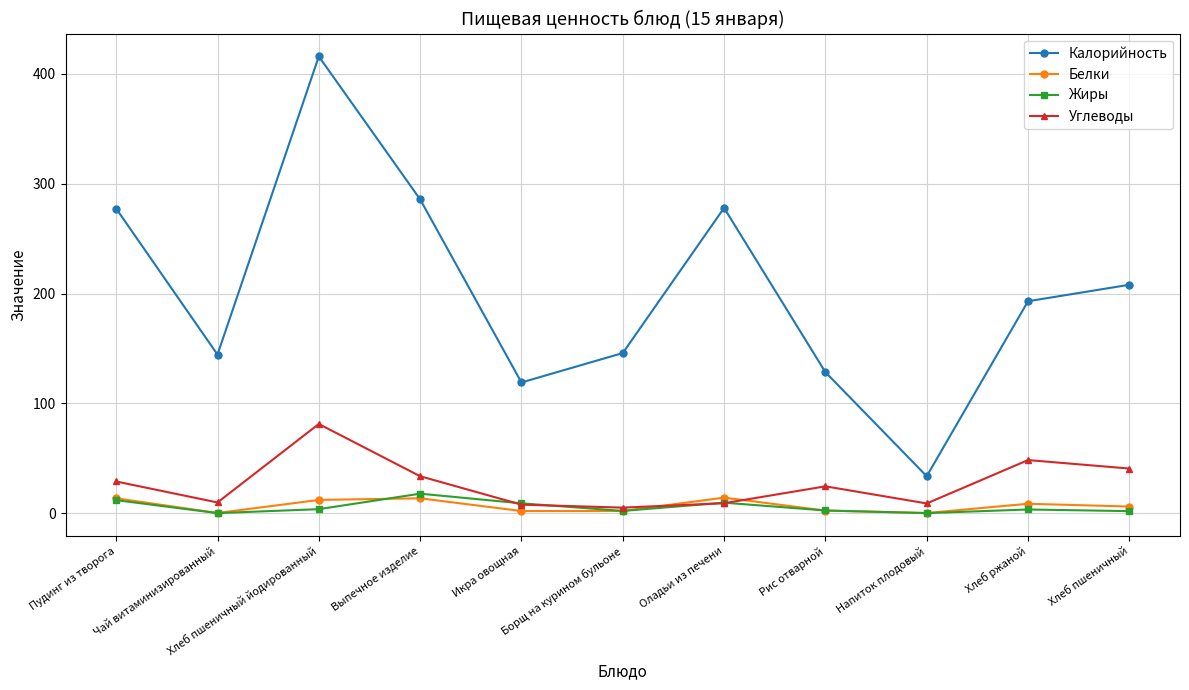

At how many categories does at least one series exceed 217?

4